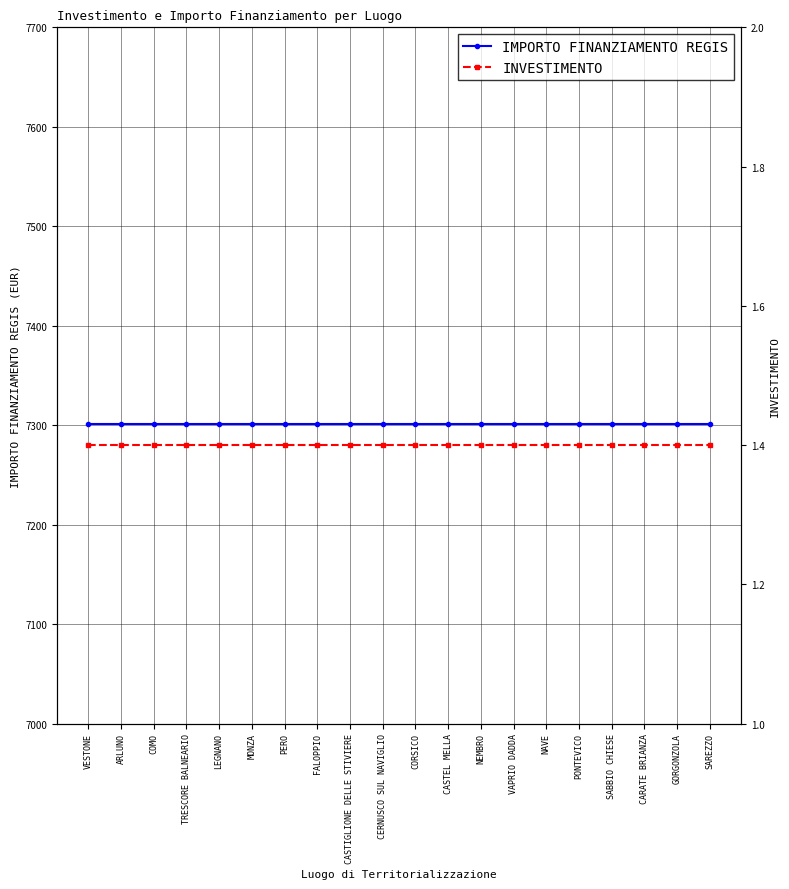

Reading right to left, transcribe all the data shown in this chart.

IMPORTO FINANZIAMENTO REGIS: SAREZZO=7301.0	GORGONZOLA=7301.0	CARATE BRIANZA=7301.0	SABBIO CHIESE=7301.0	PONTEVICO=7301.0	NAVE=7301.0	VAPRIO DADDA=7301.0	NEMBRO=7301.0	CASTEL MELLA=7301.0	CORSICO=7301.0	CERNUSCO SUL NAVIGLIO=7301.0	CASTIGLIONE DELLE STIVIERE=7301.0	FALOPPIO=7301.0	PERO=7301.0	MONZA=7301.0	LEGNANO=7301.0	TRESCORE BALNEARIO=7301.0	COMO=7301.0	ARLUNO=7301.0	VESTONE=7301.0
INVESTIMENTO: SAREZZO=1.4	GORGONZOLA=1.4	CARATE BRIANZA=1.4	SABBIO CHIESE=1.4	PONTEVICO=1.4	NAVE=1.4	VAPRIO DADDA=1.4	NEMBRO=1.4	CASTEL MELLA=1.4	CORSICO=1.4	CERNUSCO SUL NAVIGLIO=1.4	CASTIGLIONE DELLE STIVIERE=1.4	FALOPPIO=1.4	PERO=1.4	MONZA=1.4	LEGNANO=1.4	TRESCORE BALNEARIO=1.4	COMO=1.4	ARLUNO=1.4	VESTONE=1.4